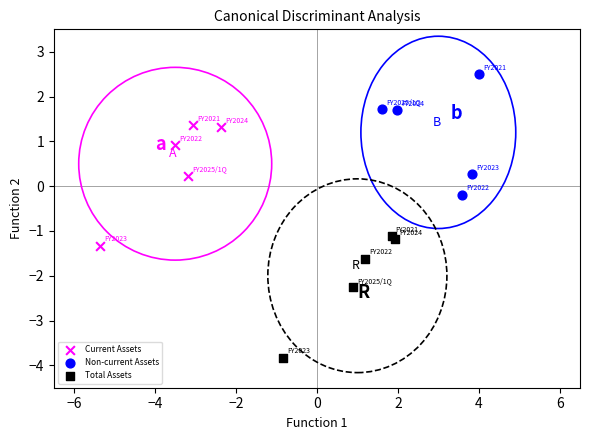

Which series reaches the minimum Y coordinate?

Total Assets